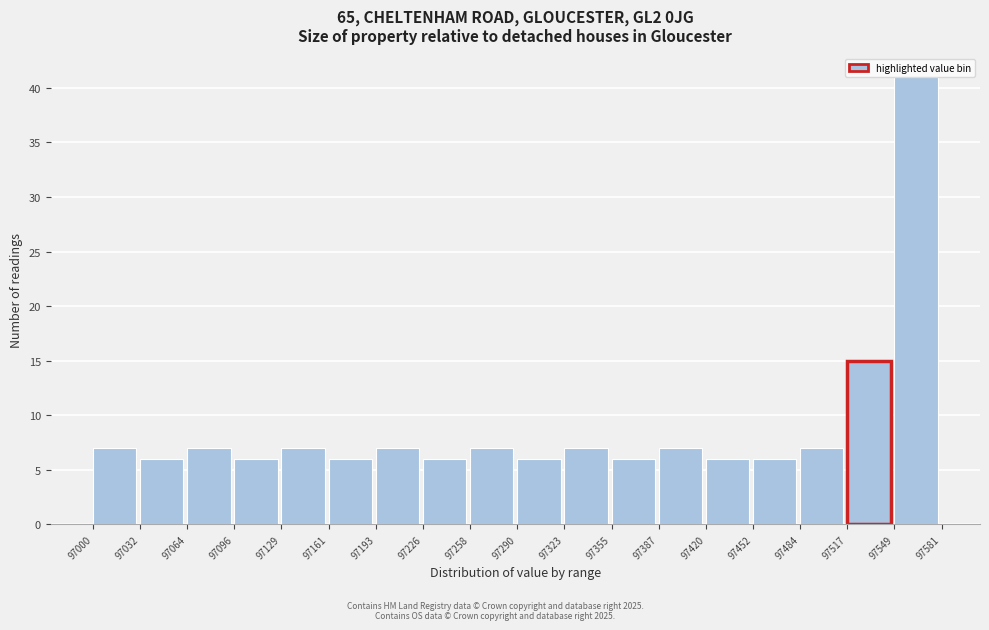

Reading left to right, list every bar in this chart as the range it spans on the x-axis followed by its height. The values are not printed on the chart, so give them approximately, as read against the axis.

97000 to 97032: 7
97032 to 97064: 6
97064 to 97096: 7
97096 to 97129: 6
97129 to 97161: 7
97161 to 97193: 6
97193 to 97226: 7
97226 to 97258: 6
97258 to 97290: 7
97290 to 97323: 6
97323 to 97355: 7
97355 to 97387: 6
97387 to 97420: 7
97420 to 97452: 6
97452 to 97484: 6
97484 to 97517: 7
97517 to 97549: 15
97549 to 97581: 41